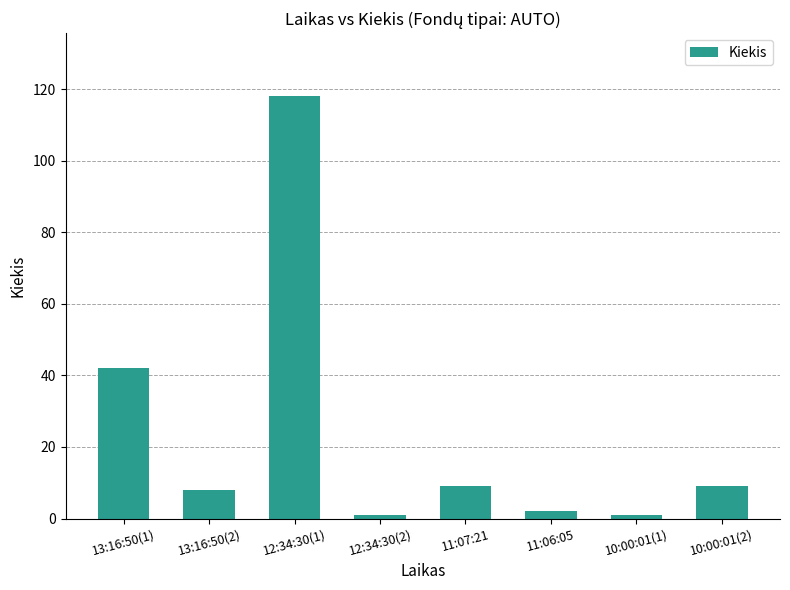

What position from the left is 11:06:05?

6